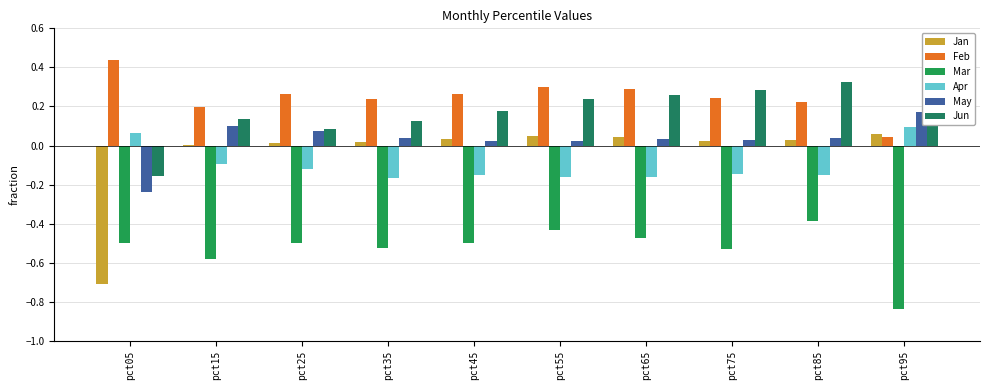

Reading left to right, what are all the values shown in this chart?

Jan: -0.7	0.0	0.0	0.0	0.0	0.1	0.0	0.0	0.0	0.1
Feb: 0.4	0.2	0.3	0.2	0.3	0.3	0.3	0.2	0.2	0.0
Mar: -0.5	-0.6	-0.5	-0.5	-0.5	-0.4	-0.5	-0.5	-0.4	-0.8
Apr: 0.1	-0.1	-0.1	-0.2	-0.2	-0.2	-0.2	-0.1	-0.2	0.1
May: -0.2	0.1	0.1	0.0	0.0	0.0	0.0	0.0	0.0	0.2
Jun: -0.2	0.1	0.1	0.1	0.2	0.2	0.3	0.3	0.3	0.3